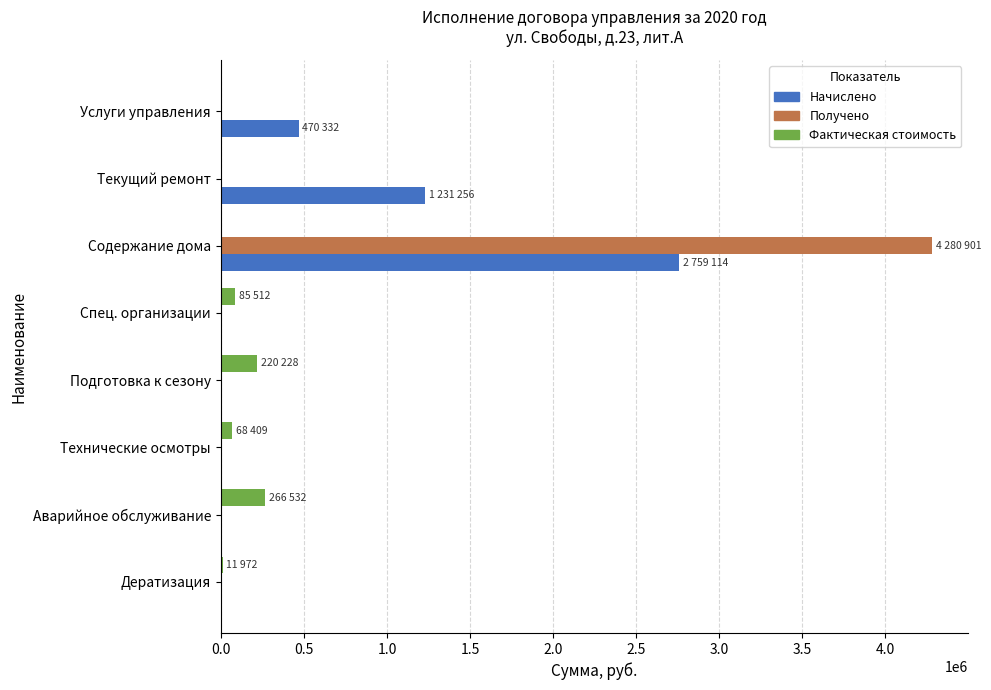

The value of Фактическая стоимость at Услуги управления is 0.0. True or false?

True